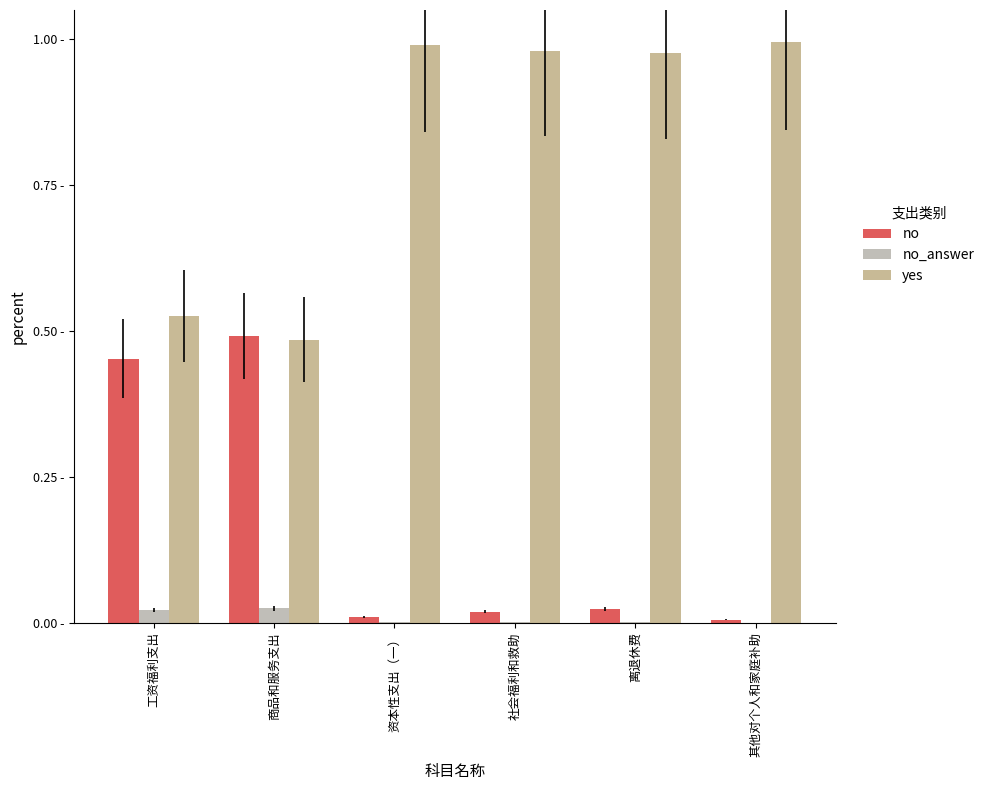

Are the bars horizontal?

No